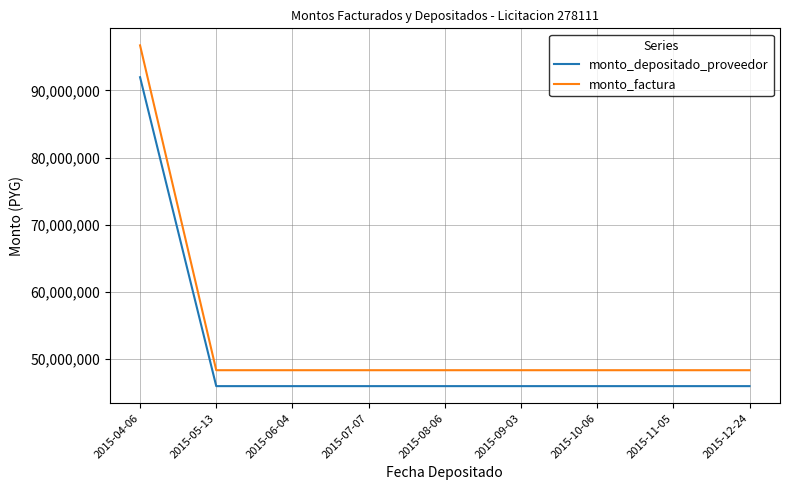

True or false: monto_depositado_proveedor has a value of 45981519 at 2015-08-06.

True